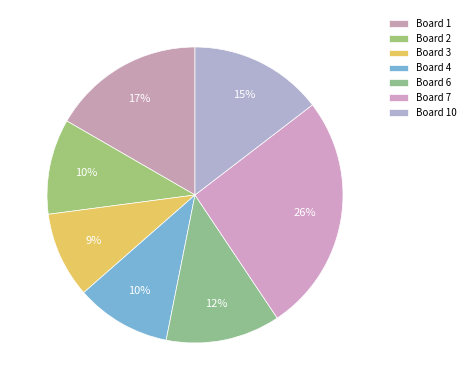

Is it true that Board 10 is 15% of the pie?

True